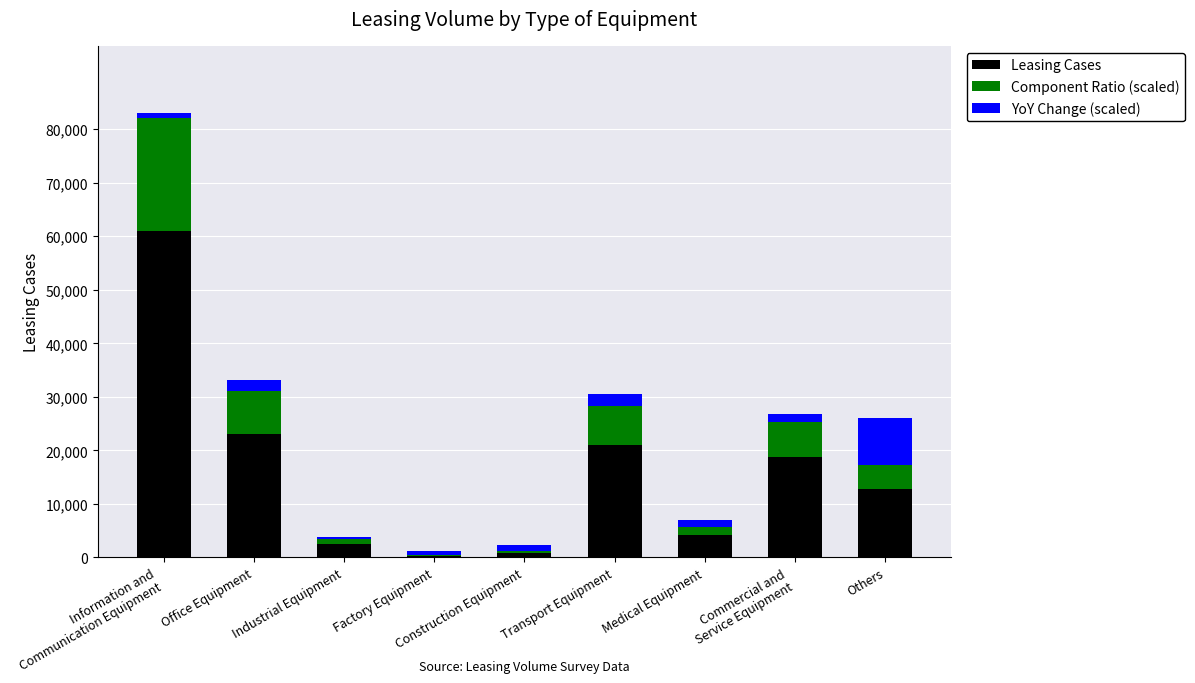

Where is Leasing Cases nearest to the value 30656?

Office Equipment